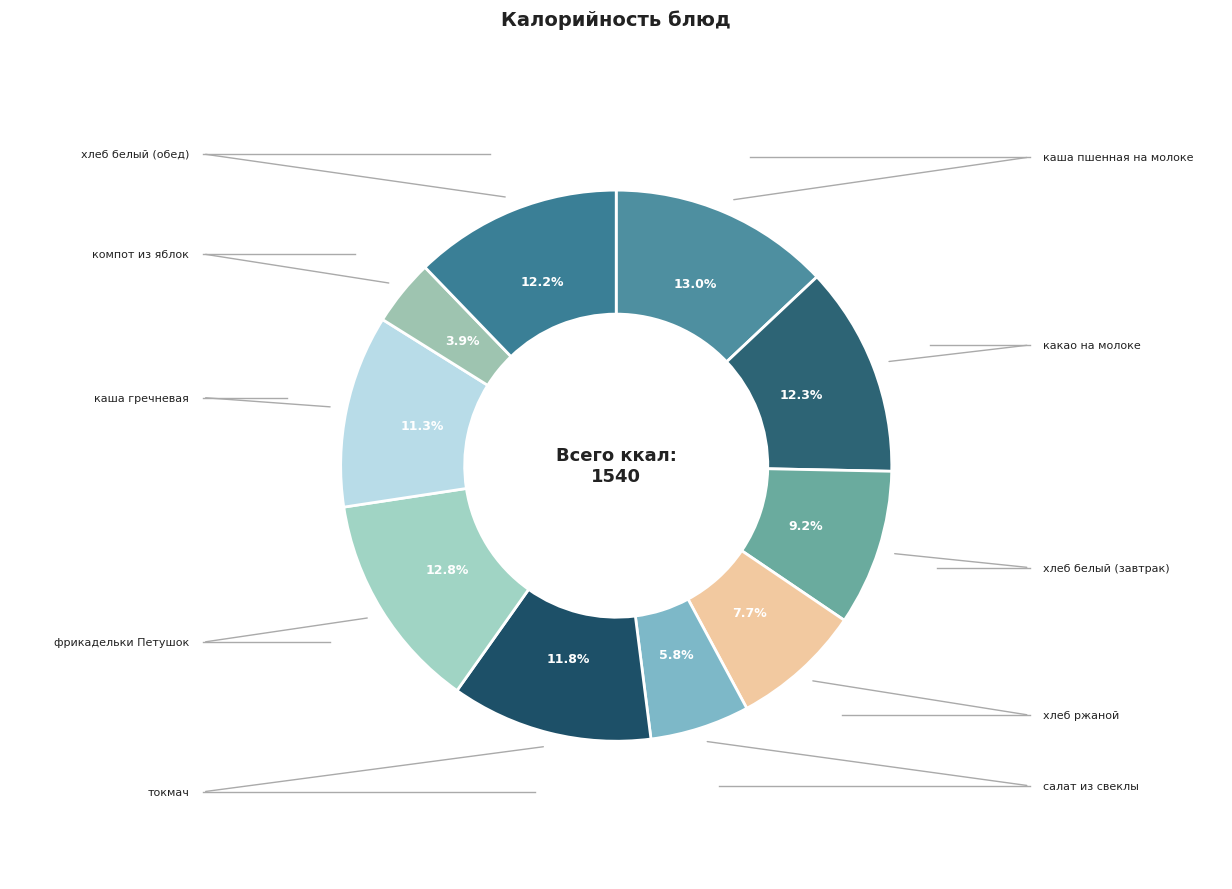

Is there a majority slice in this chart?

No